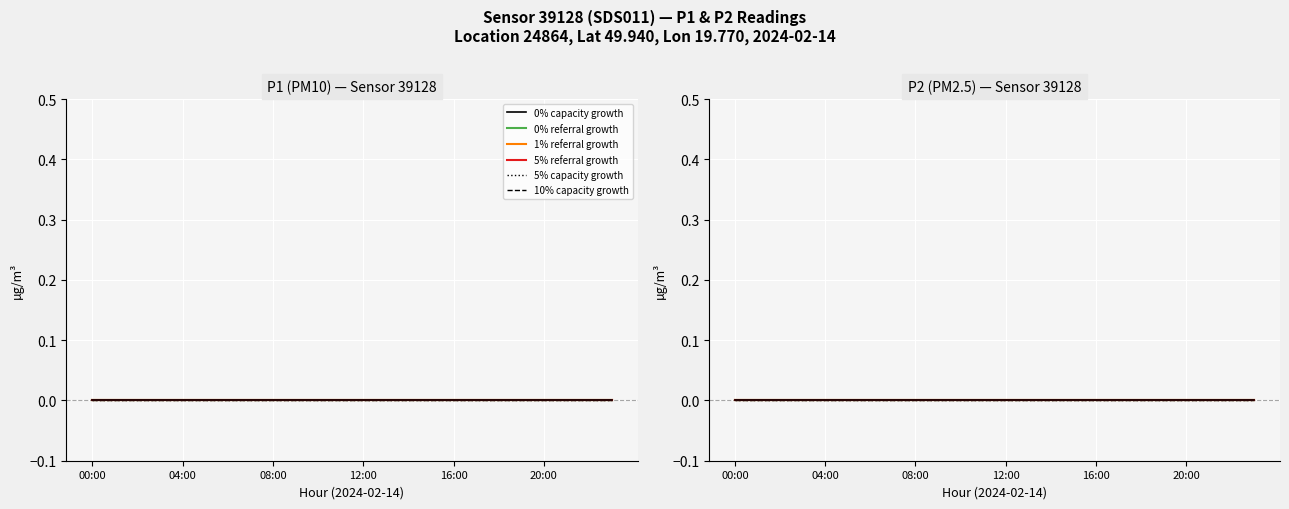

Where is P1 nearest to the value 4?

15:00